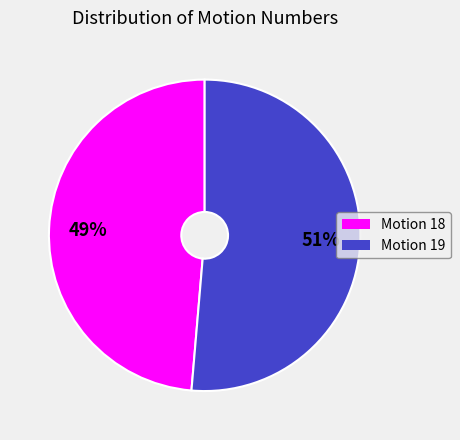

The Motion 18 slice represents 56% of the pie. True or false?

False